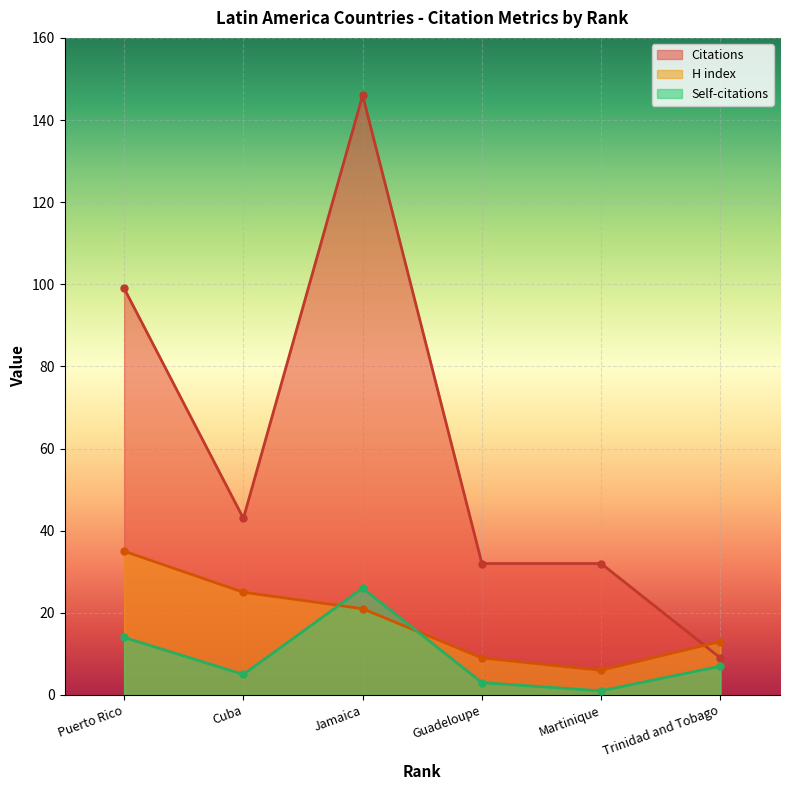

True or false: Self-citations has a value of 1 at Martinique.

True